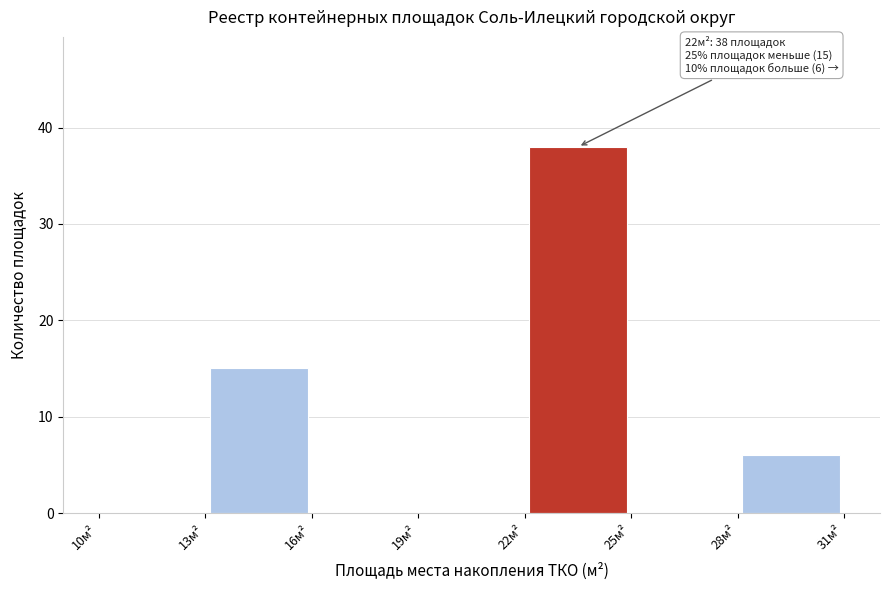

Which range on the x-axis has the tallest bar?

22 to 25